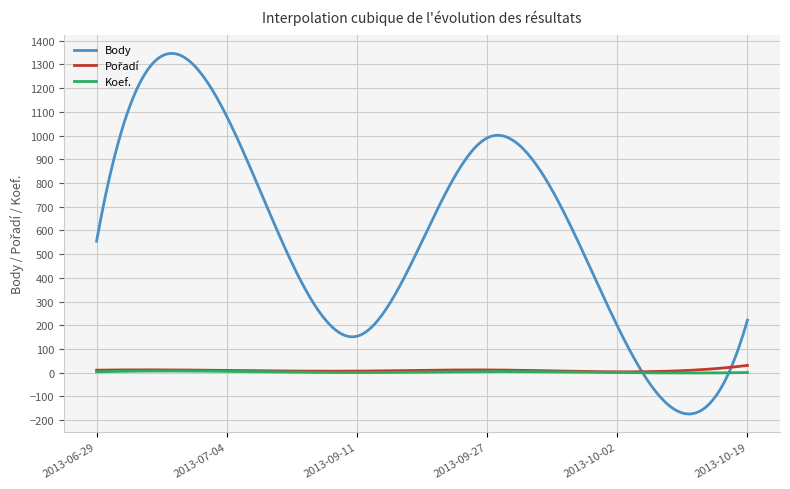

Which series has the largest total across all categories?

Body